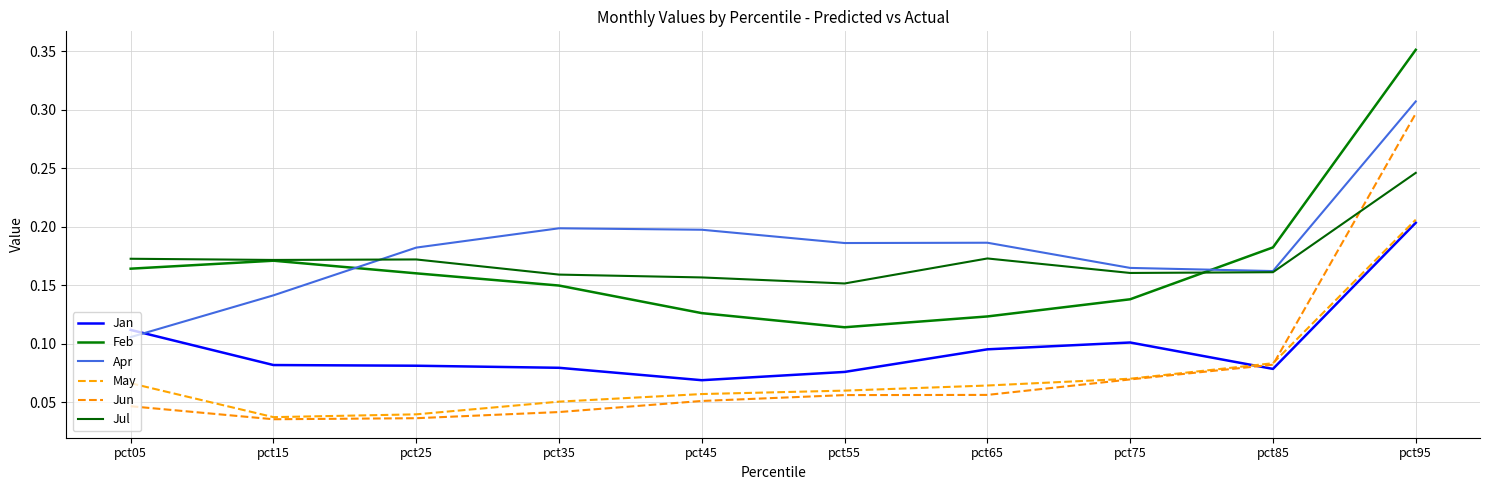

Is the value of Jan at pct45 greater than the value of Apr at pct05?

No